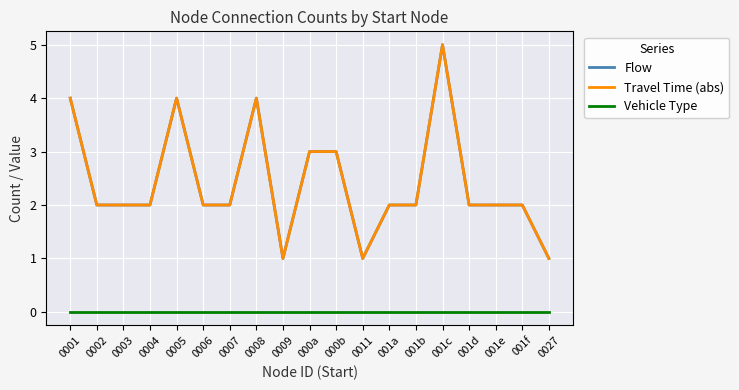

What is the label of the 16th point from the right?

0004